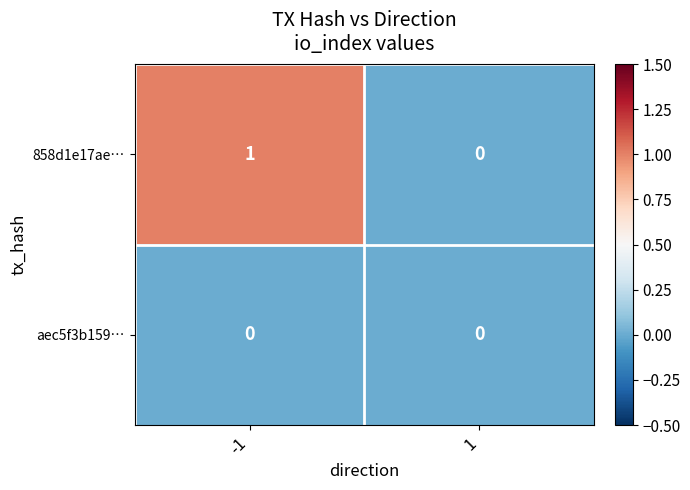

At which category is the sum across all series the highest?

-1